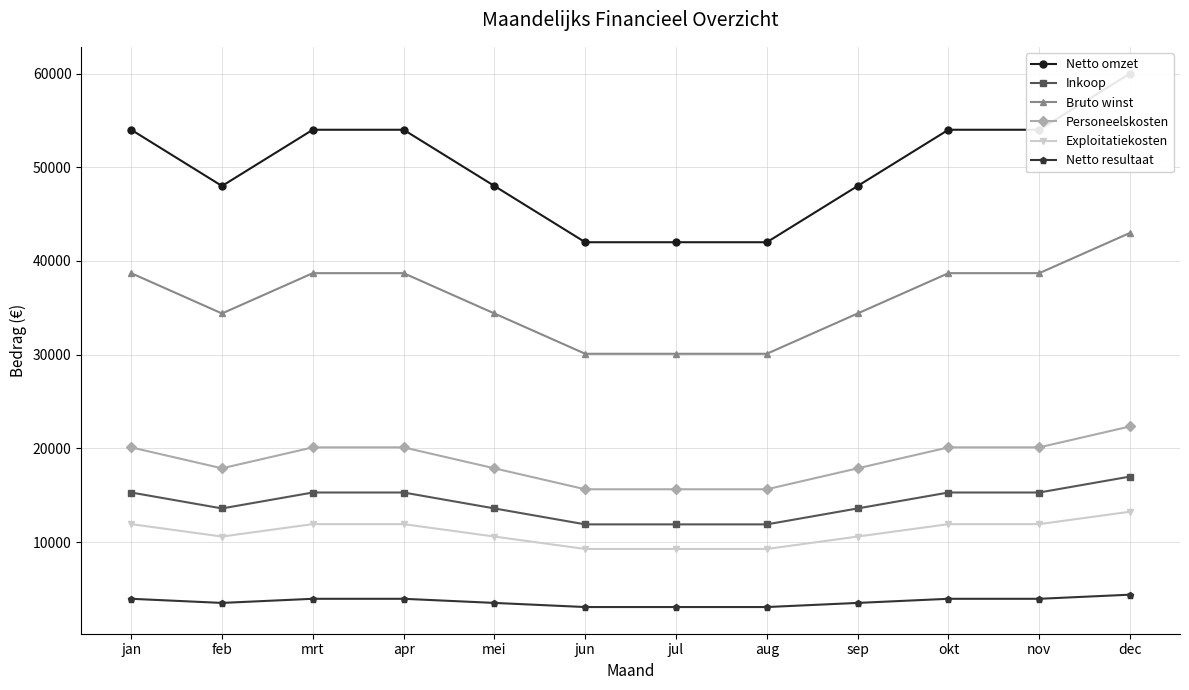

Is this an area chart (filled region under the line)?

No